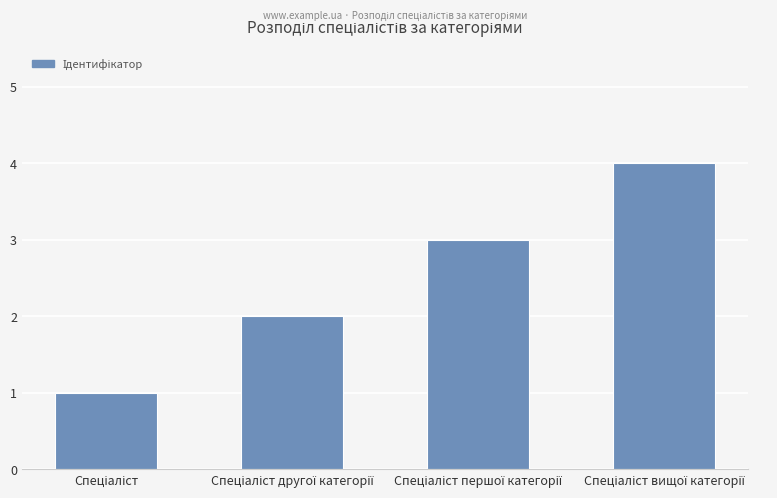

What is the greatest value displayed?

4